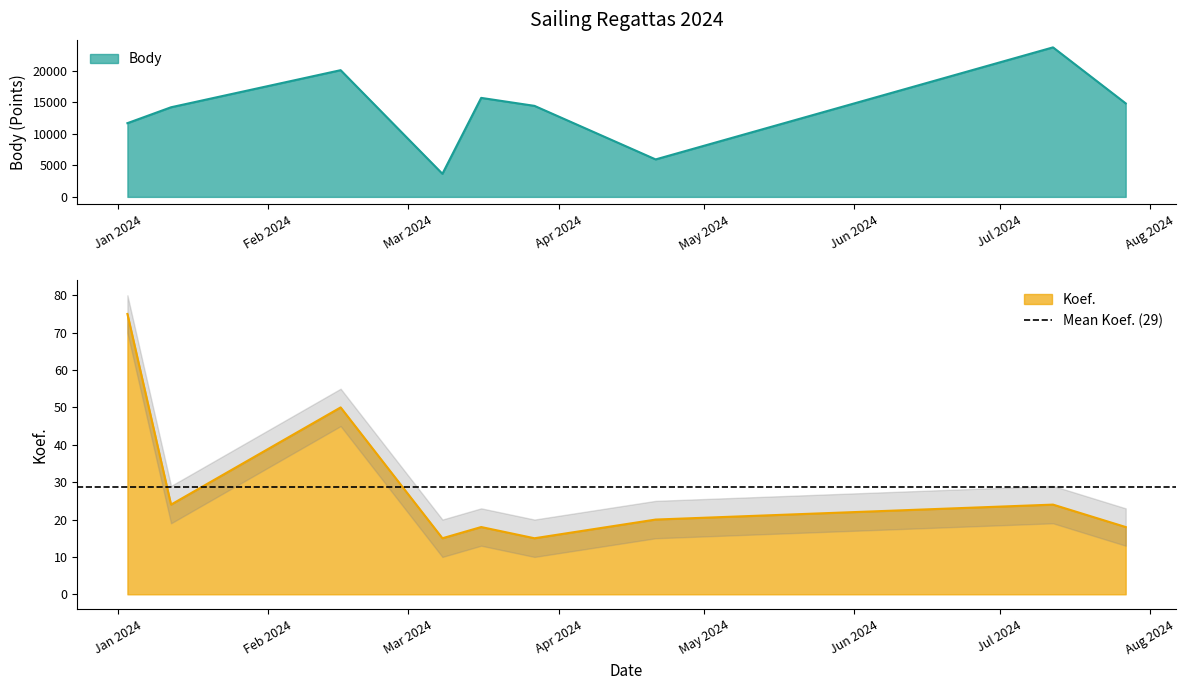

What value does the Koef. series have at 2024-03-08, to the nearest 10?

20